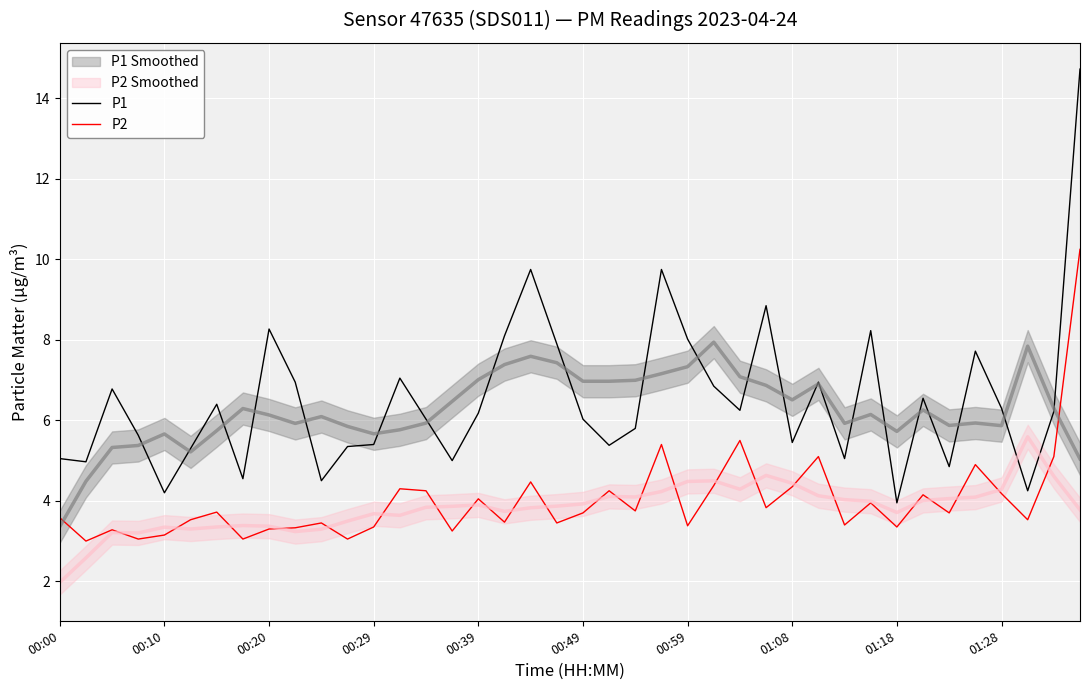

True or false: P1 and P2 intersect in this chart.

False